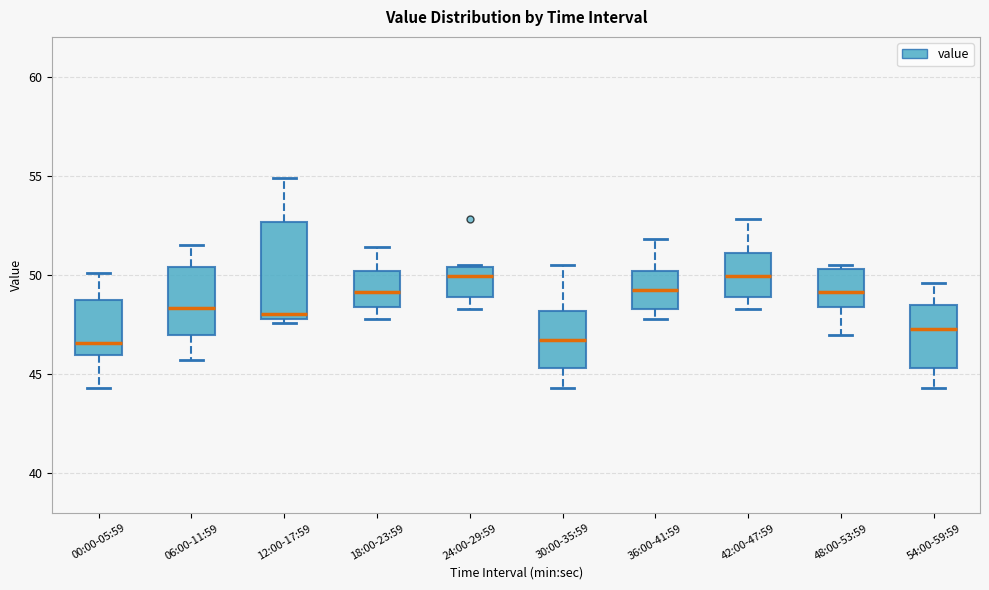

Where is the upper edge of the box for 00:00-05:59 on the y-axis? The values are not printed on the chart, so give them approximately, as read against the axis.

48.5